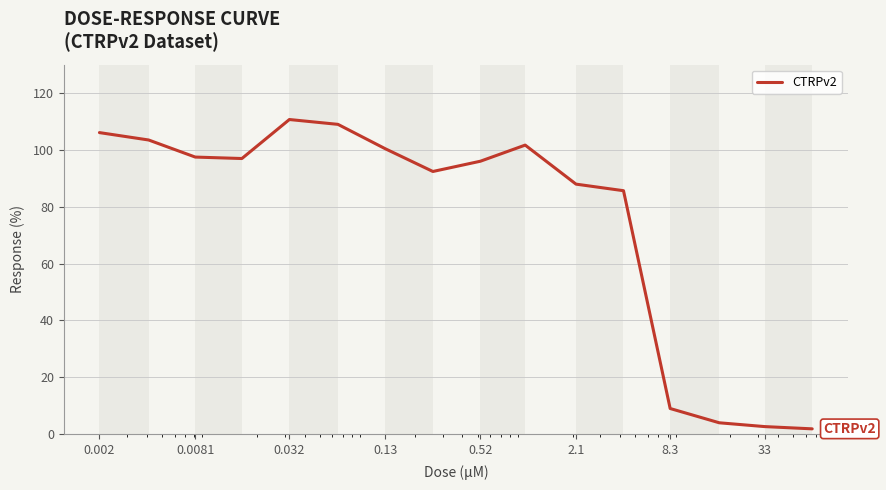

What is the greatest value displayed?

110.7